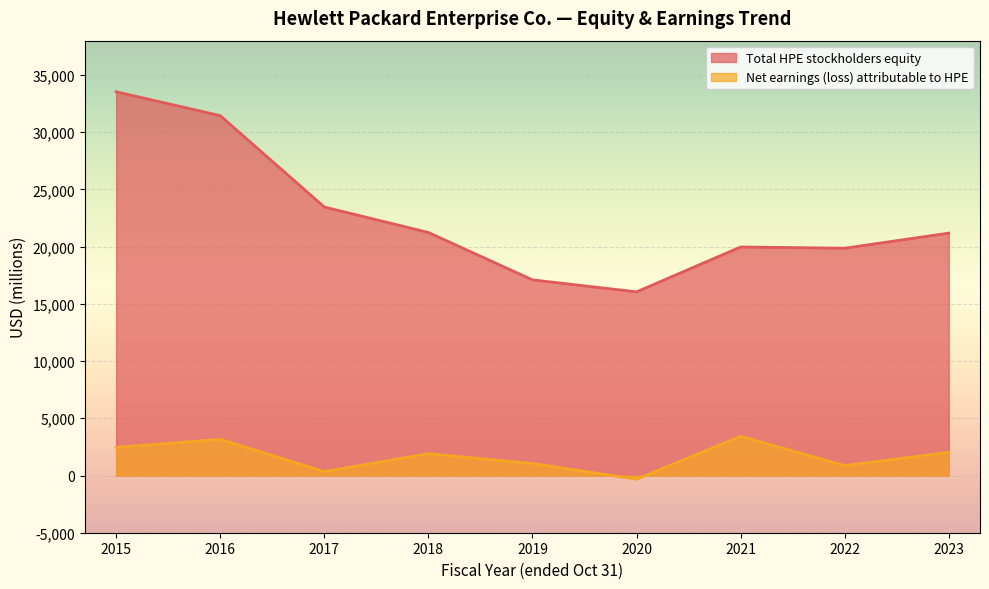

Which series changed the most between 2021 and 2022?

Net earnings (loss) attributable to HPE